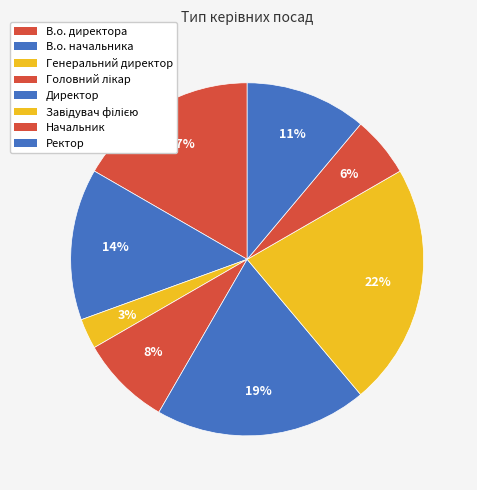

To the nearest percent, what is the difference between the Головний лікар and Ректор slice percentages?

3%